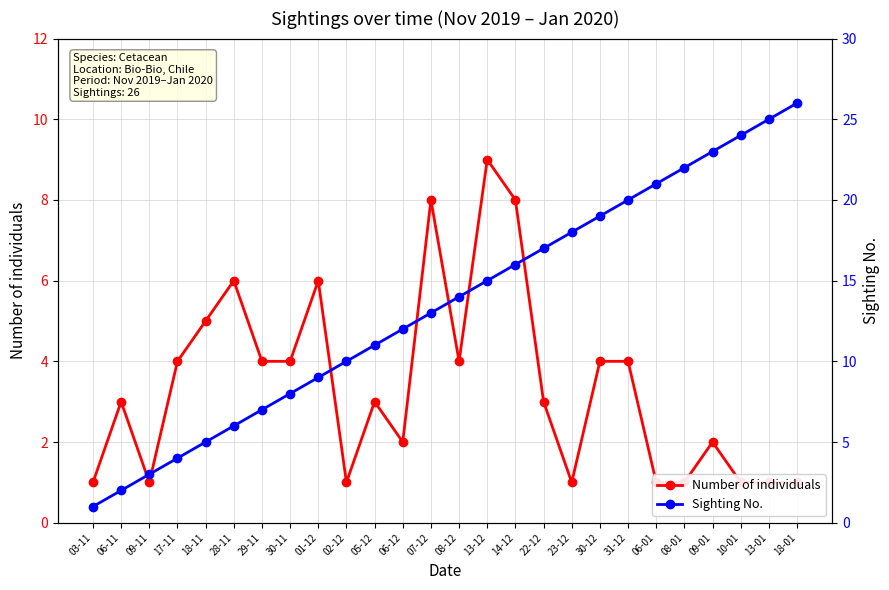

Where is Sighting No. nearest to the value 13?

07-12